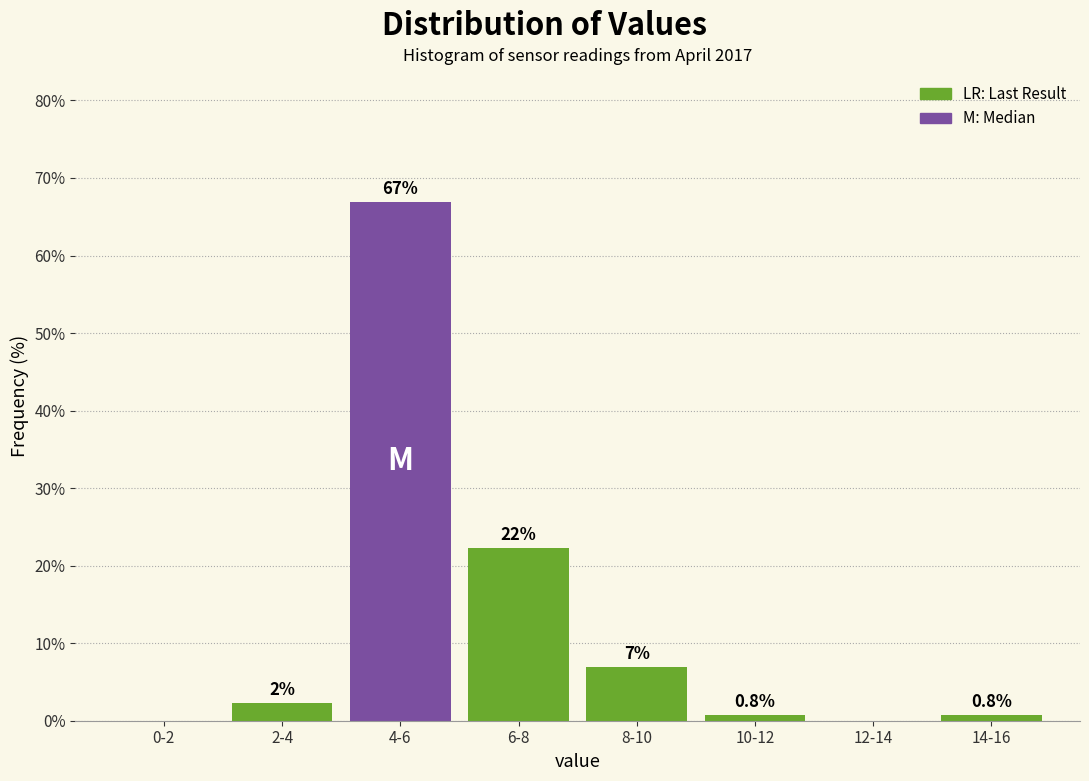

Reading left to right, what are all the values shown in this chart?

0-2=0.0	2-4=2.3	4-6=66.9	6-8=22.3	8-10=6.9	10-12=0.8	12-14=0.0	14-16=0.8